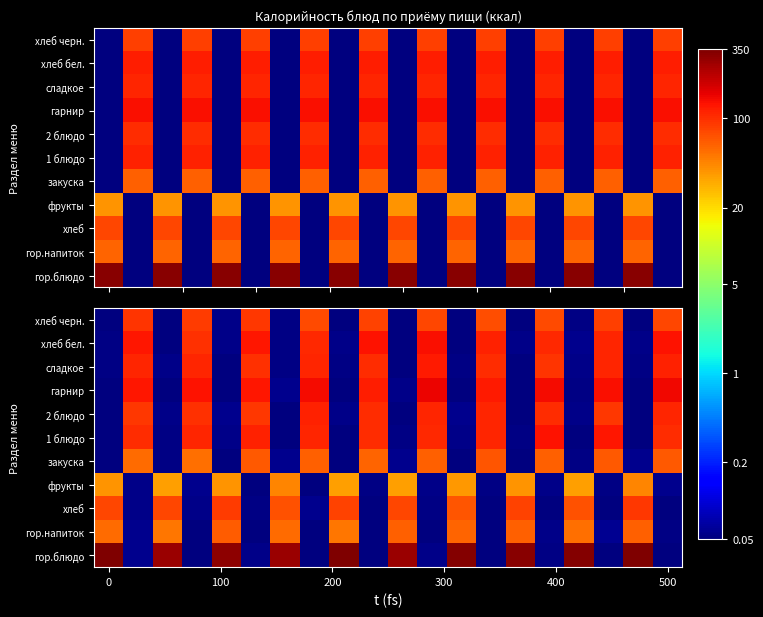

What is the difference between the highest and lowest values at 100?

127.2